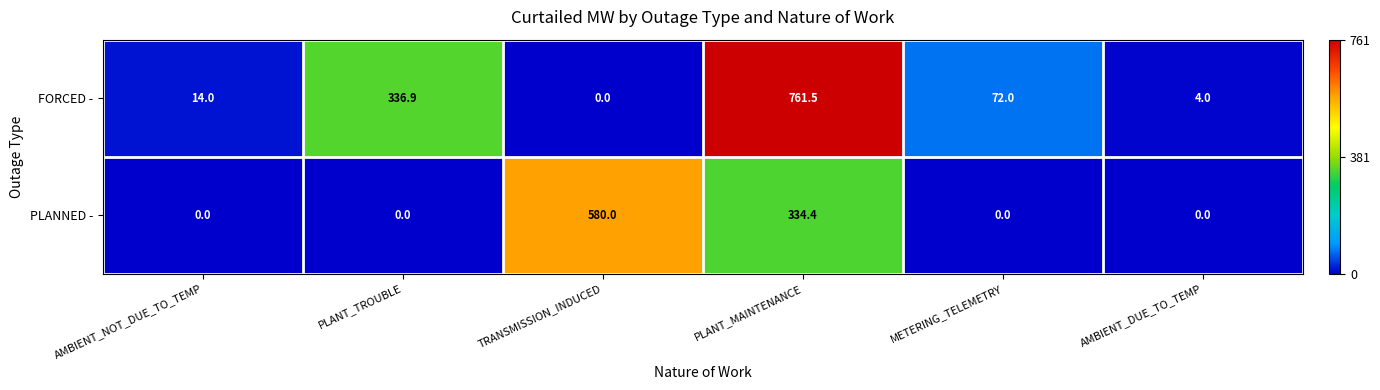

Is it true that PLANNED - equals 0.0 at AMBIENT_DUE_TO_TEMP?

True